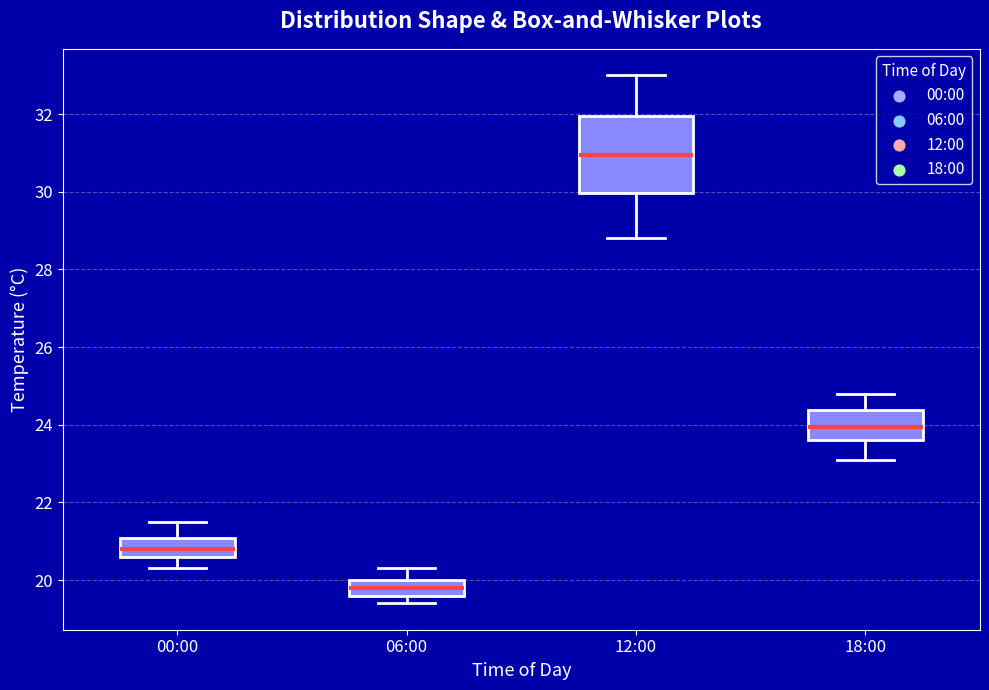

Which box is the tallest, from its lower edge to its upper edge?

12:00